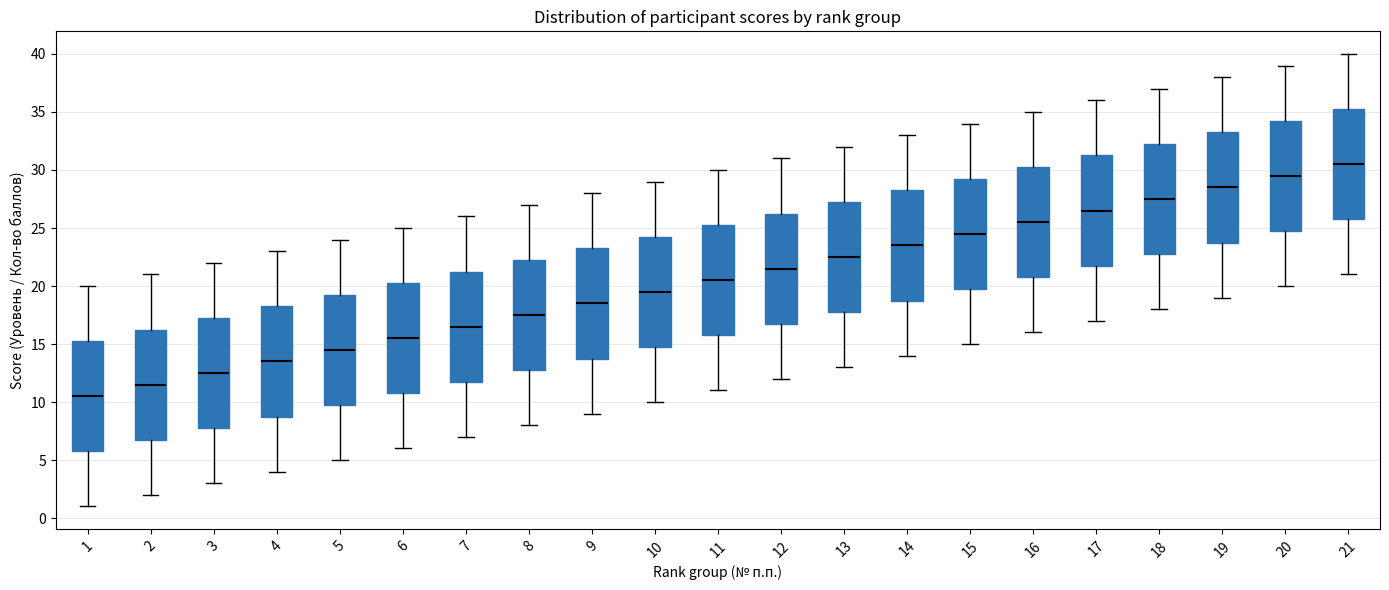

Reading left to right, read every box against the y-axis: the position of its median line, the range the box covers, and the ends of its whiskers. The values are not printed on the chart, so give them approximately, as read against the axis.

1: median 10.5, box 6.0 to 15.5, whiskers 1.0 to 20.0
2: median 11.5, box 7.0 to 16.5, whiskers 2.0 to 21.0
3: median 12.5, box 8.0 to 17.5, whiskers 3.0 to 22.0
4: median 13.5, box 9.0 to 18.5, whiskers 4.0 to 23.0
5: median 14.5, box 10.0 to 19.5, whiskers 5.0 to 24.0
6: median 15.5, box 11.0 to 20.5, whiskers 6.0 to 25.0
7: median 16.5, box 12.0 to 21.5, whiskers 7.0 to 26.0
8: median 17.5, box 13.0 to 22.5, whiskers 8.0 to 27.0
9: median 18.5, box 14.0 to 23.5, whiskers 9.0 to 28.0
10: median 19.5, box 15.0 to 24.5, whiskers 10.0 to 29.0
11: median 20.5, box 16.0 to 25.5, whiskers 11.0 to 30.0
12: median 21.5, box 17.0 to 26.5, whiskers 12.0 to 31.0
13: median 22.5, box 18.0 to 27.5, whiskers 13.0 to 32.0
14: median 23.5, box 19.0 to 28.5, whiskers 14.0 to 33.0
15: median 24.5, box 20.0 to 29.5, whiskers 15.0 to 34.0
16: median 25.5, box 21.0 to 30.5, whiskers 16.0 to 35.0
17: median 26.5, box 22.0 to 31.5, whiskers 17.0 to 36.0
18: median 27.5, box 23.0 to 32.5, whiskers 18.0 to 37.0
19: median 28.5, box 24.0 to 33.5, whiskers 19.0 to 38.0
20: median 29.5, box 25.0 to 34.5, whiskers 20.0 to 39.0
21: median 30.5, box 26.0 to 35.5, whiskers 21.0 to 40.0